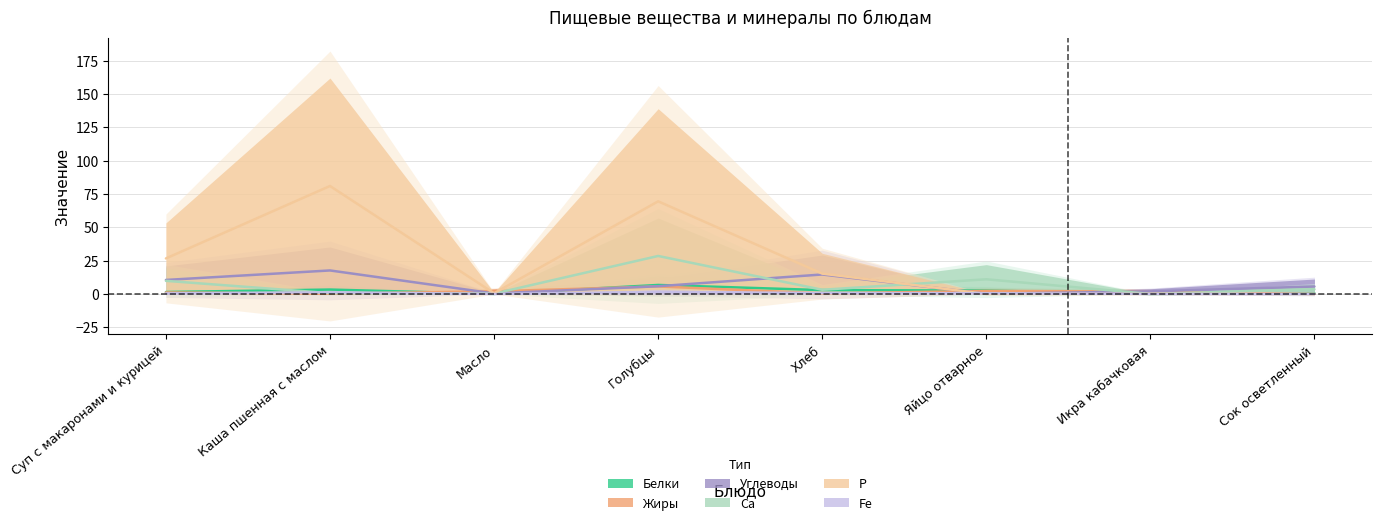

Reading left to right, transcribe all the data shown in this chart.

Белки: Суп с макаронами и курицей=1.5	Каша пшенная с маслом=3.3	Масло=0.0	Голубцы=6.8	Хлеб=2.9	Яйцо отварное=2.5	Икра кабачковая=0.0	Сок осветленный=0.5
Жиры: Суп с макаронами и курицей=1.1	Каша пшенная с маслом=0.2	Масло=2.0	Голубцы=5.6	Хлеб=0.3	Яйцо отварное=2.3	Икра кабачковая=1.8	Сок осветленный=0.0
Углеводы: Суп с макаронами и курицей=10.5	Каша пшенная с маслом=17.6	Масло=0.4	Голубцы=5.8	Хлеб=14.6	Яйцо отварное=0.1	Икра кабачковая=1.9	Сок осветленный=5.6
Са: Суп с макаронами и курицей=9.8	Каша пшенная с маслом=0.6	Масло=0.2	Голубцы=28.5	Хлеб=3.1	Яйцо отварное=11.0	Икра кабачковая=0.0	Сок осветленный=3.5
Р: Суп с макаронами и курицей=26.6	Каша пшенная с маслом=81.0	Масло=0.5	Голубцы=69.5	Хлеб=15.2	Яйцо отварное=0.0	Икра кабачковая=0.0	Сок осветленный=0.0
Fe: Суп с макаронами и курицей=0.4	Каша пшенная с маслом=1.2	Масло=0.0	Голубцы=1.5	Хлеб=0.7	Яйцо отварное=0.5	Икра кабачковая=0.0	Сок осветленный=0.0